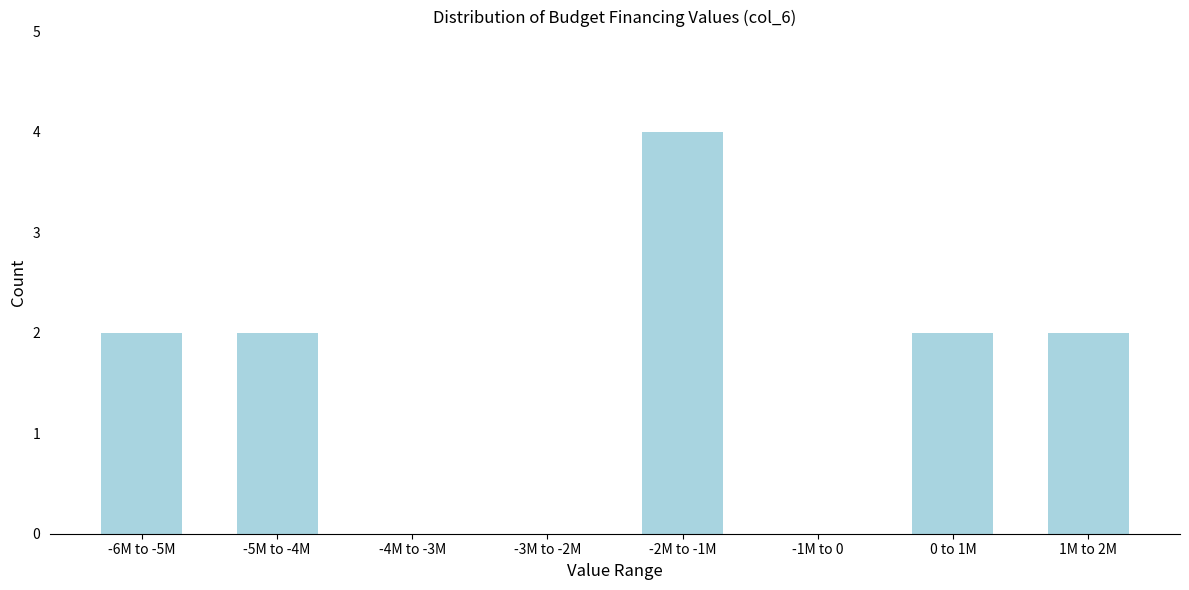

Reading left to right, list all the values displayed in this chart.

-6M to -5M=2	-5M to -4M=2	-4M to -3M=0	-3M to -2M=0	-2M to -1M=4	-1M to 0=0	0 to 1M=2	1M to 2M=2